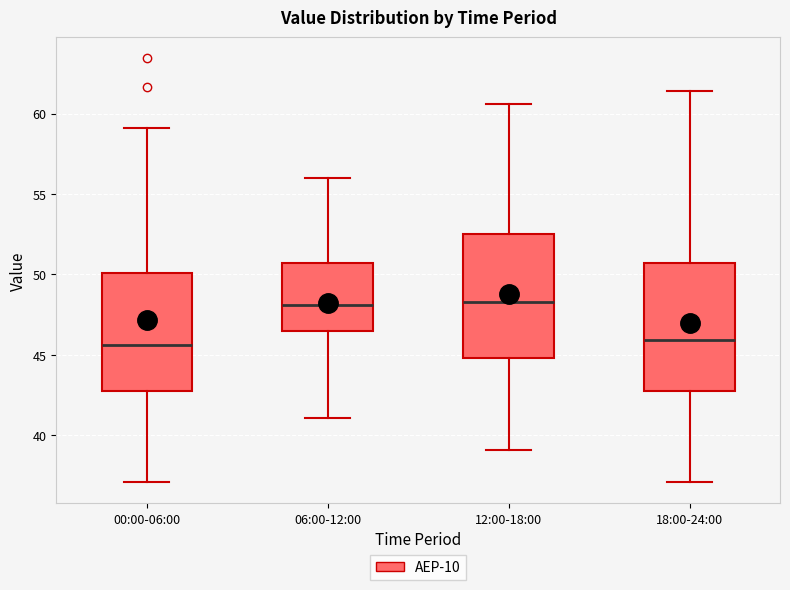

Where does the upper whisker of the box for 00:00-06:00 end on the y-axis? The values are not printed on the chart, so give them approximately, as read against the axis.

59.0